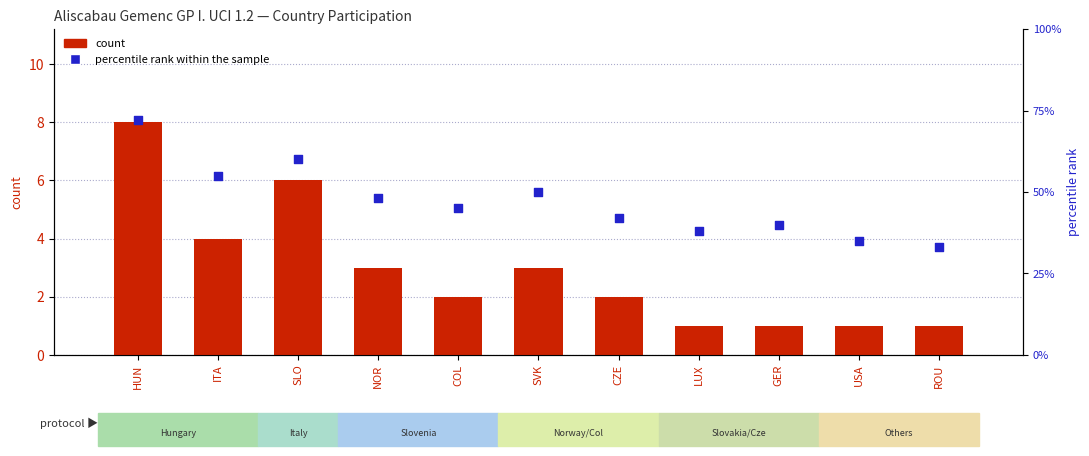

Which series has the largest total across all categories?

percentile rank within the sample